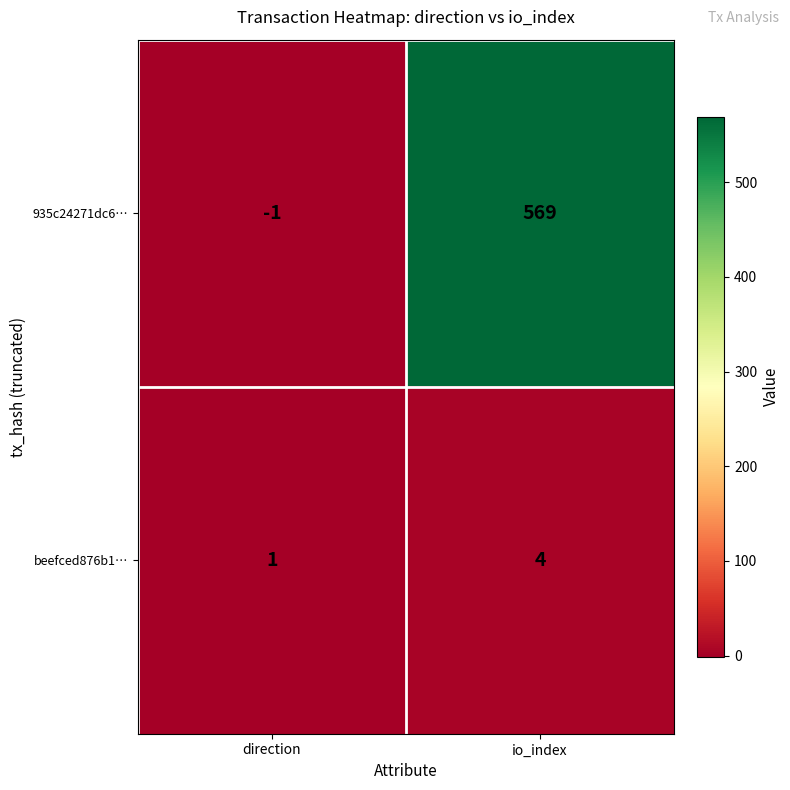

Reading left to right, transcribe all the data shown in this chart.

935c24271dc6…: direction=-1	io_index=569
beefced876b1…: direction=1	io_index=4